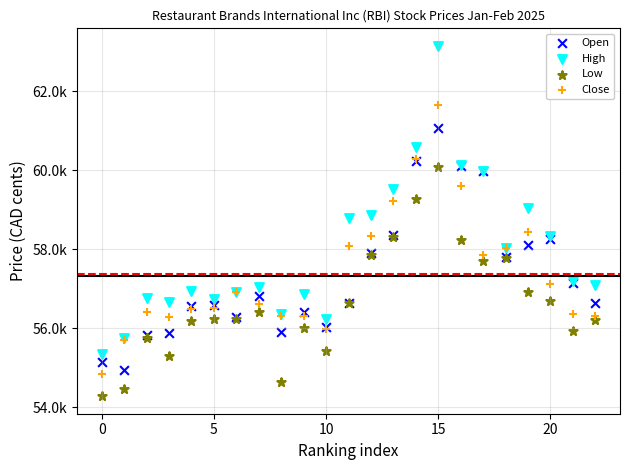

Which series contains the lowest Y value?

Low